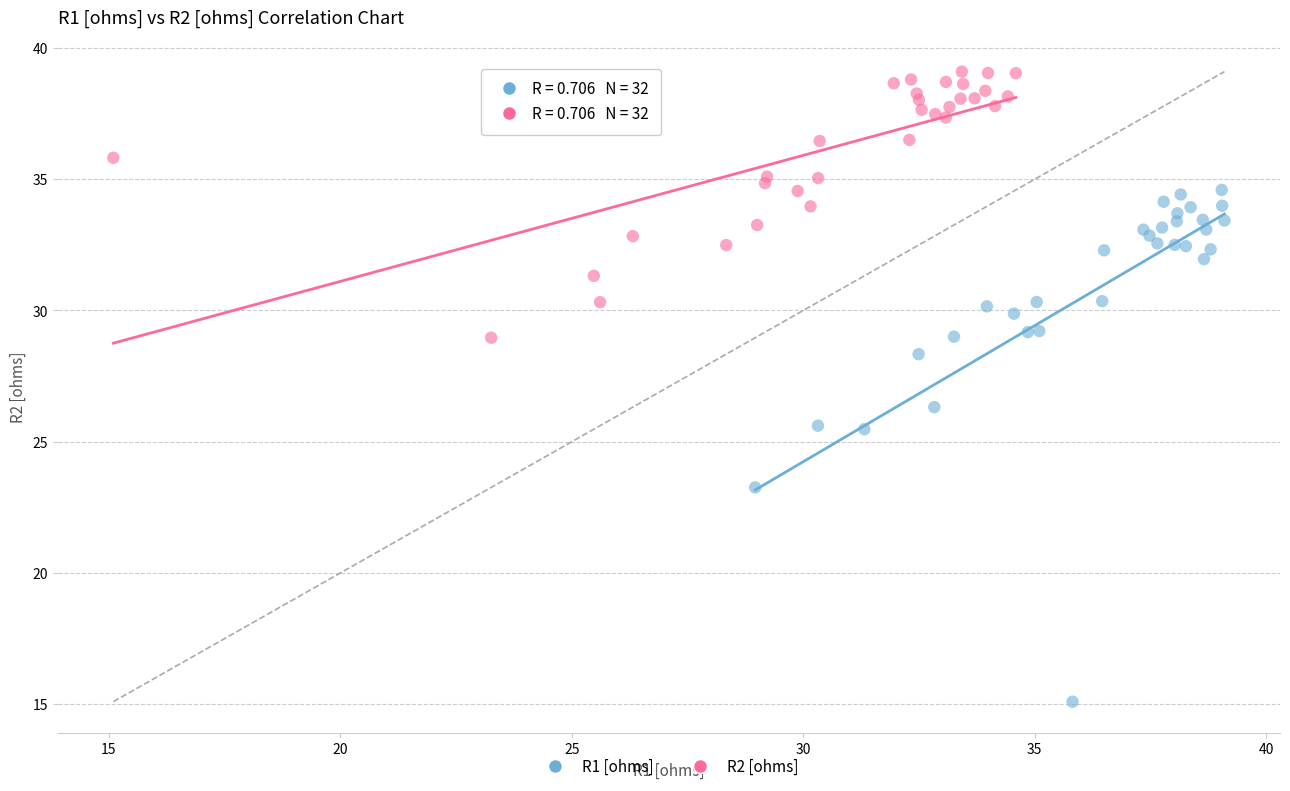

Which series has the widest spread of Y values?

R1 [ohms]